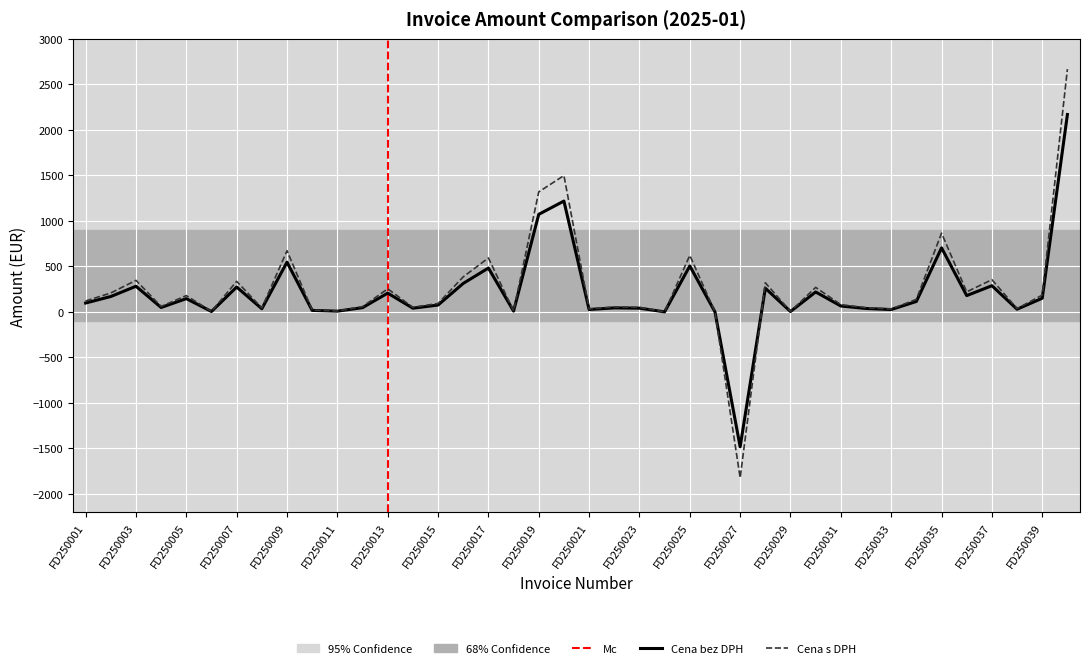

True or false: Cena s DPH has more than 1 points higher than both neighbors.

True